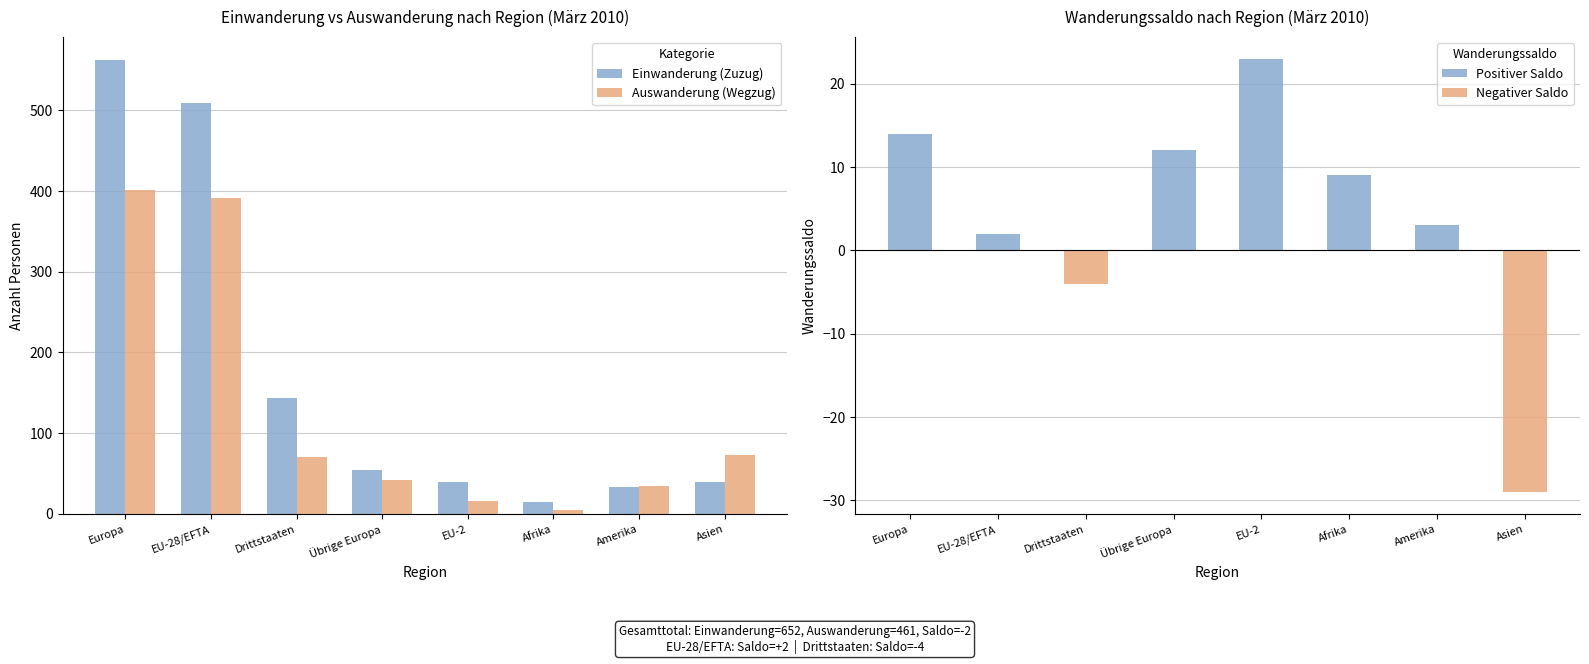

Which has a higher value, Amerika or EU-2?

EU-2